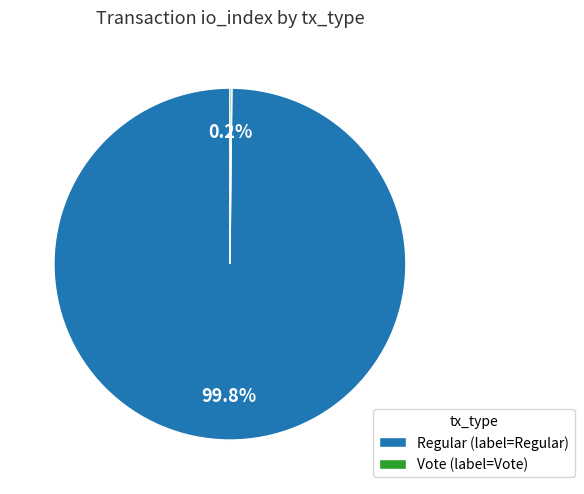

To the nearest percent, what portion does Regular represent?

100%